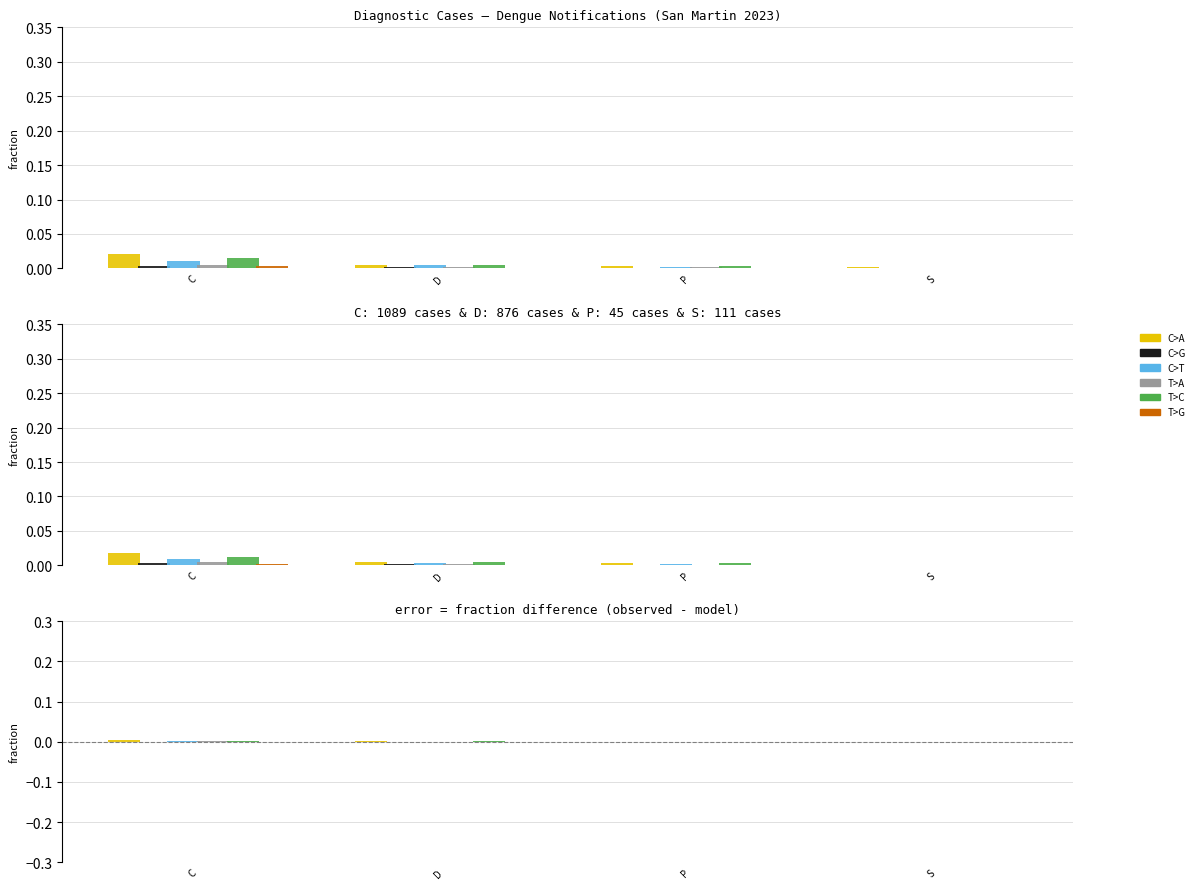

How many series are shown in this chart?

6